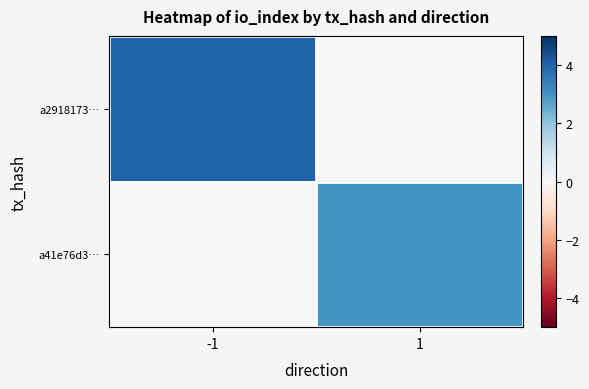

Rank the series by their average value, from highest to lowest.

a2918173…, a41e76d3…